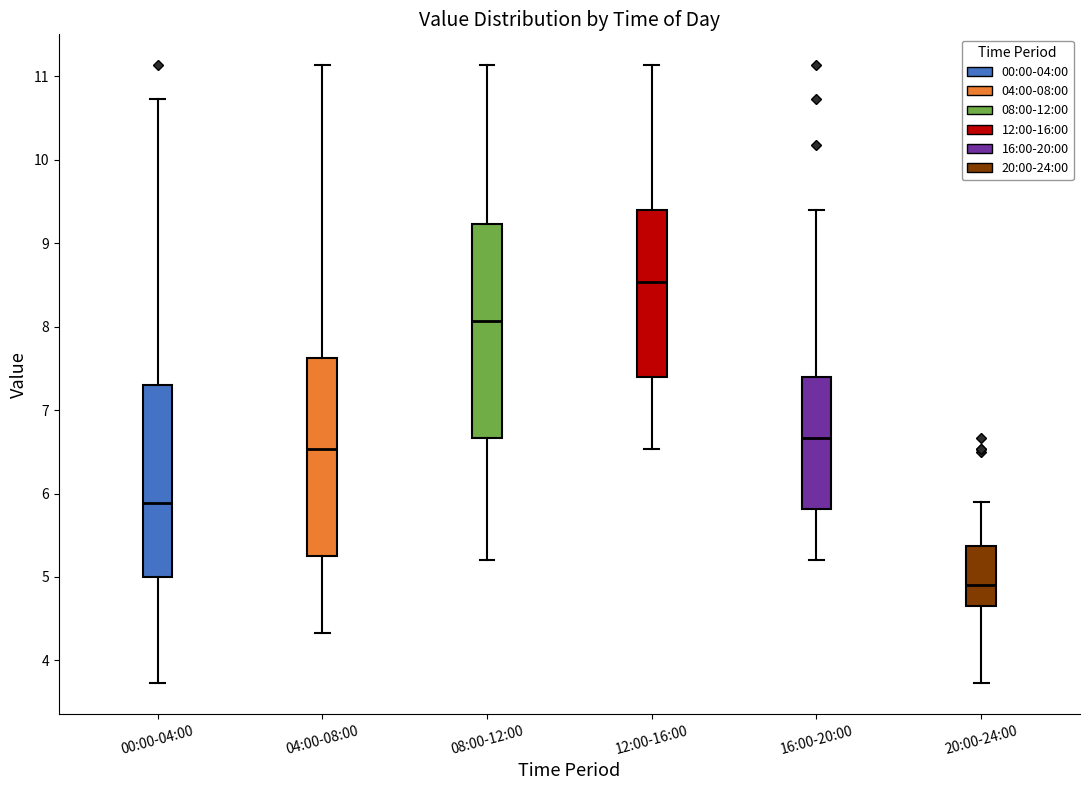

Where is the lower edge of the box for 20:00-24:00 on the y-axis? The values are not printed on the chart, so give them approximately, as read against the axis.

4.7